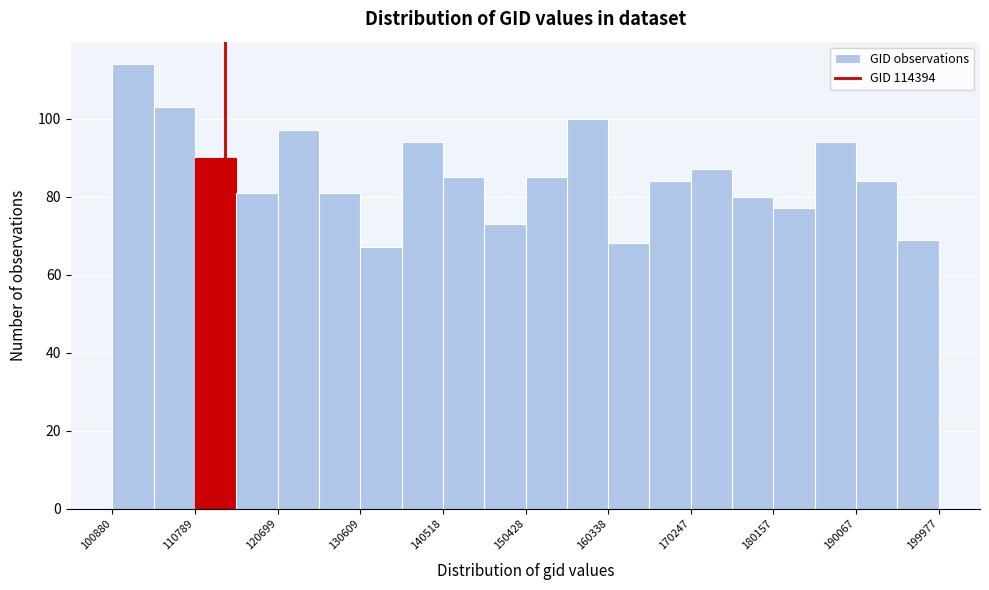

Which range on the x-axis has the tallest bar?

101000 to 106000